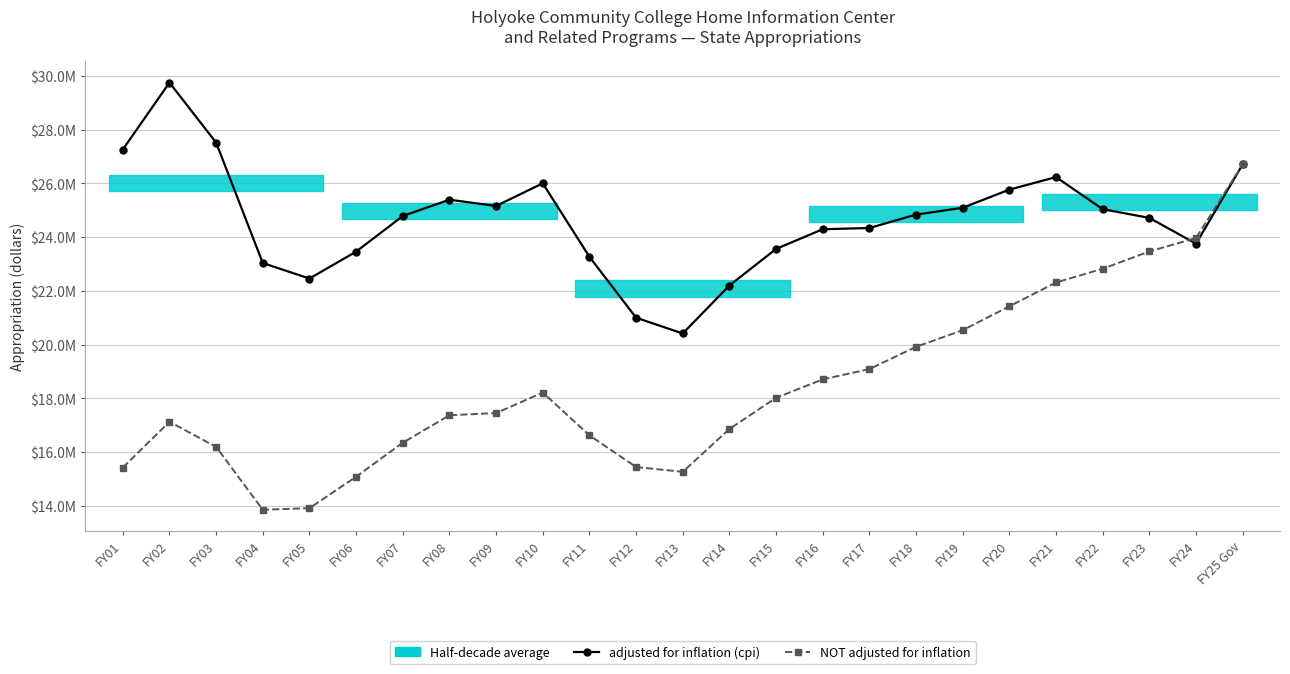

Which series has the largest range (max minus min)?

NOT adjusted for inflation